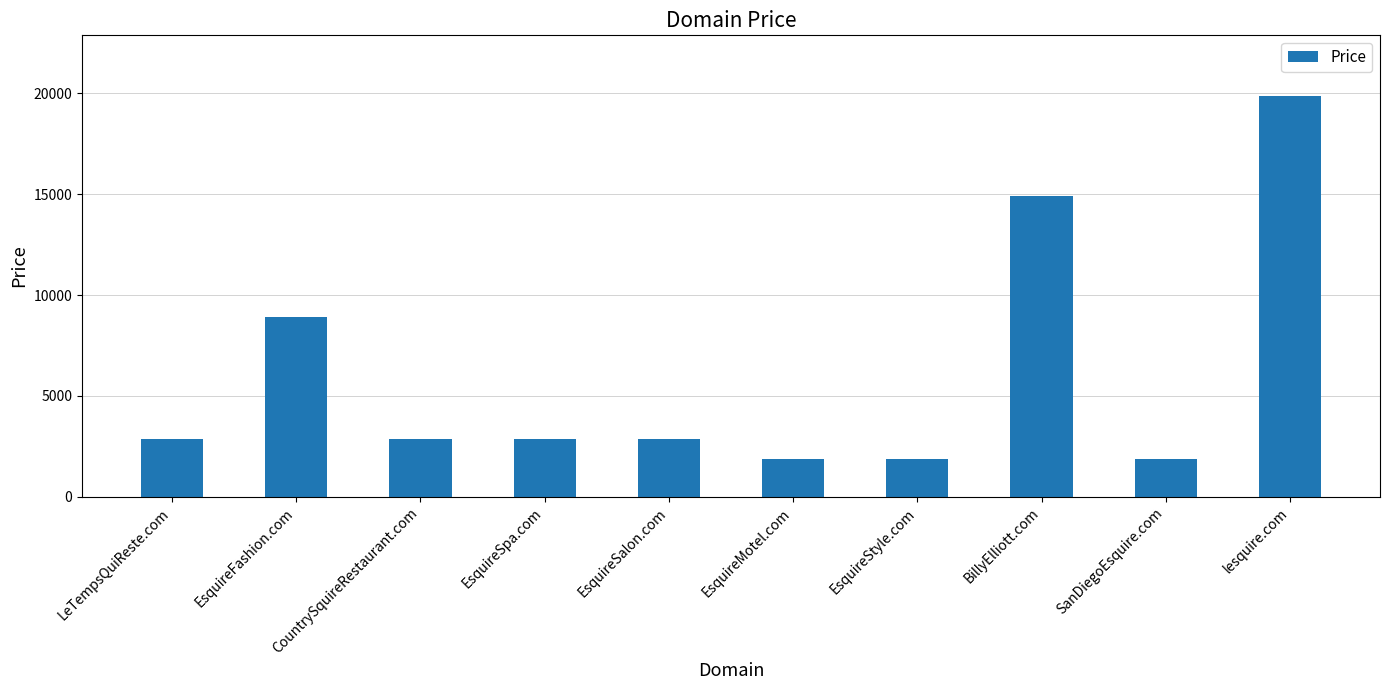

At which label is the value closest to 10888?

EsquireFashion.com